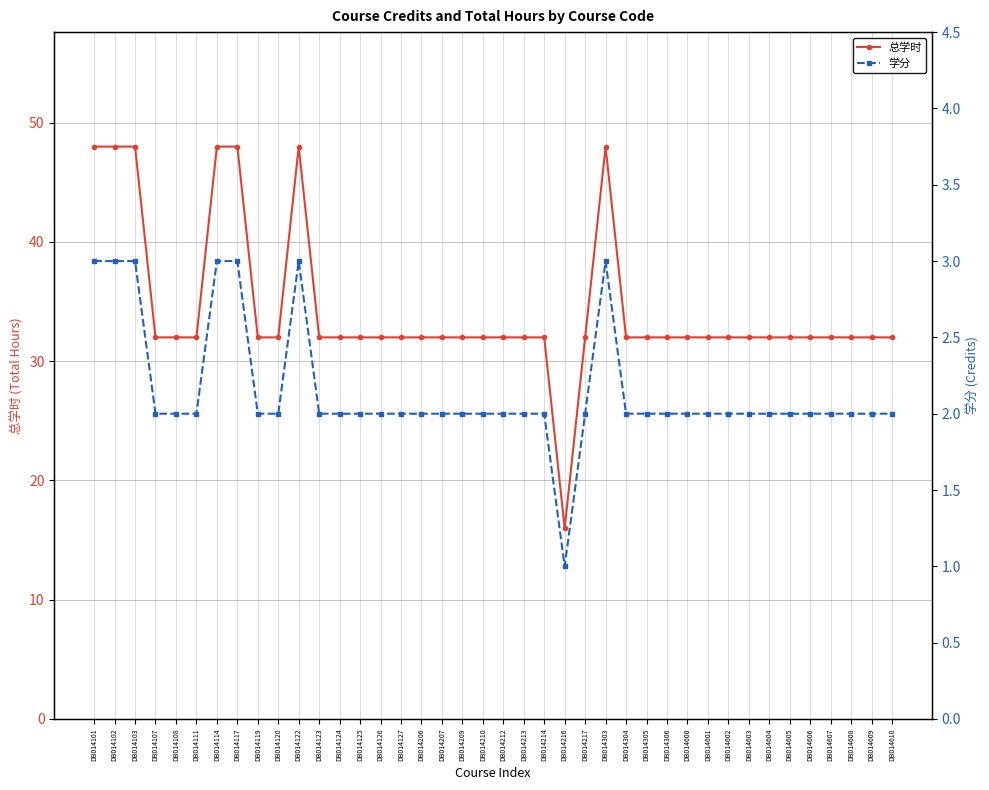

What is the difference between the second highest and second lowest values in the 总学时 series?

16